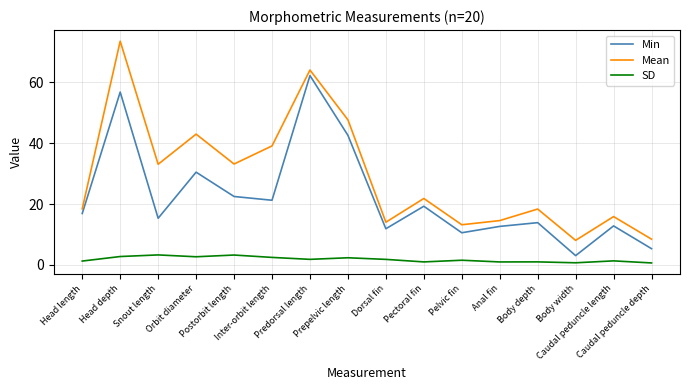

In Min, how many points are higher than both neighbors (excluding endpoints)?

6